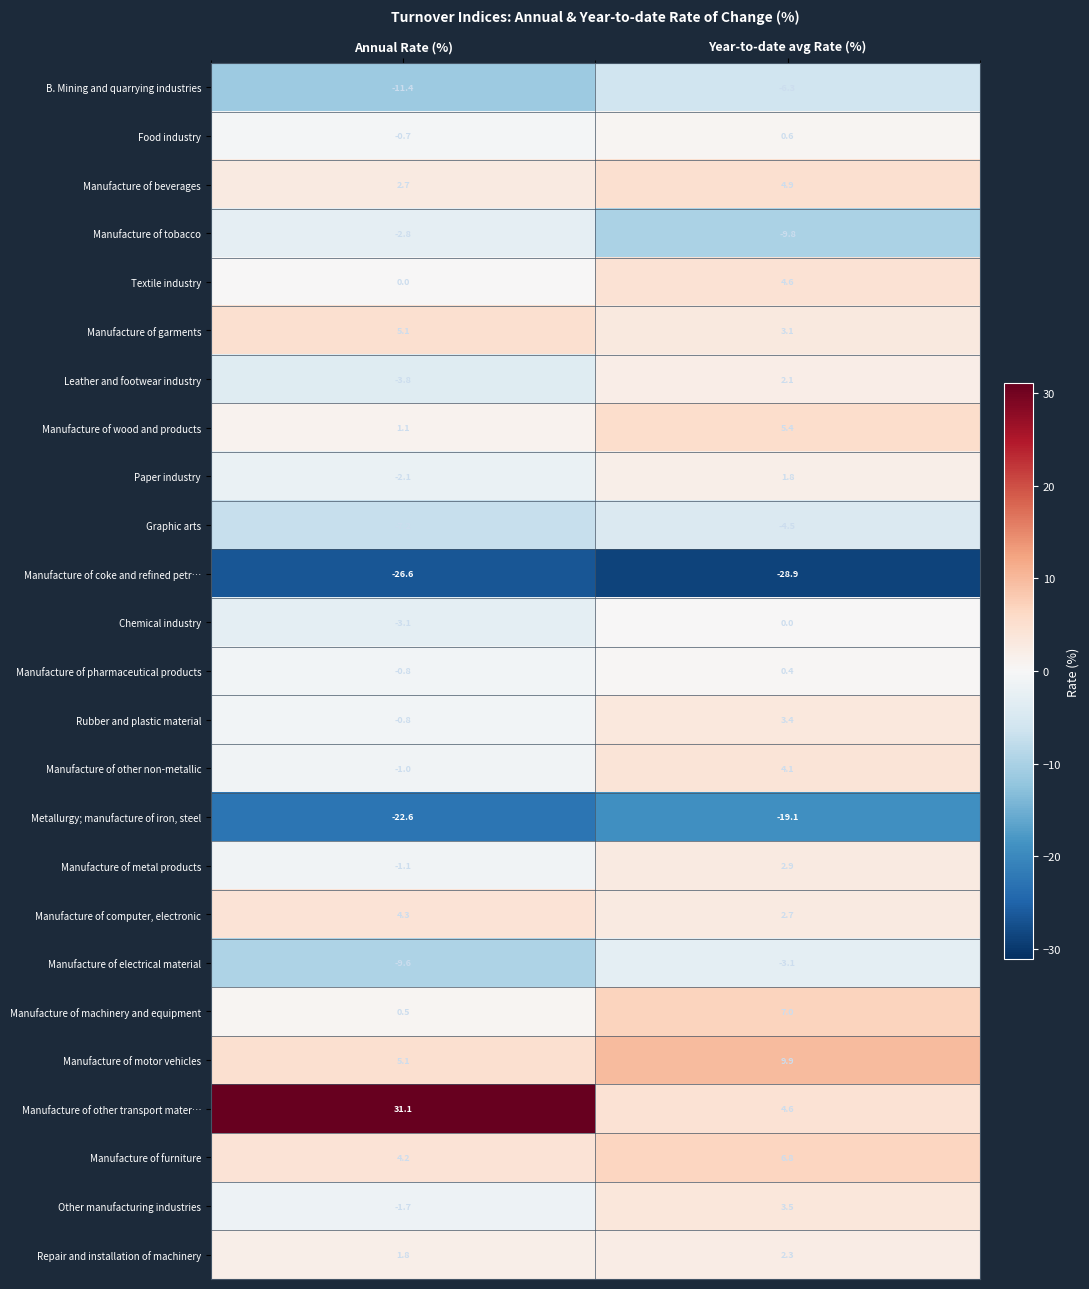

What is the difference between the Manufacture of motor vehicles values at Annual Rate (%) and Year-to-date avg Rate (%)?

4.8